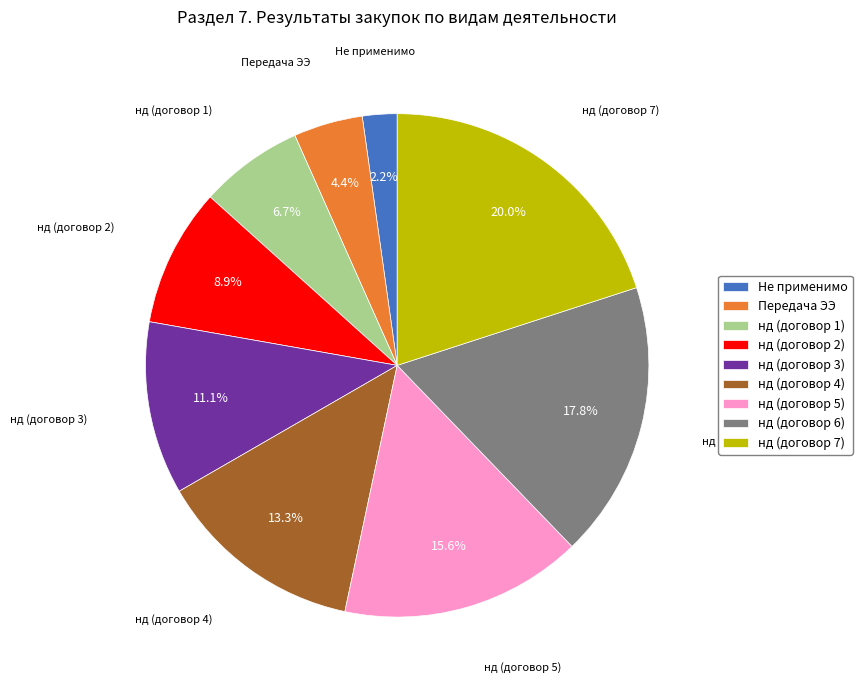

Approximately how many times larger is the value at Не применимо compared to нд (договор 1)?

0.3